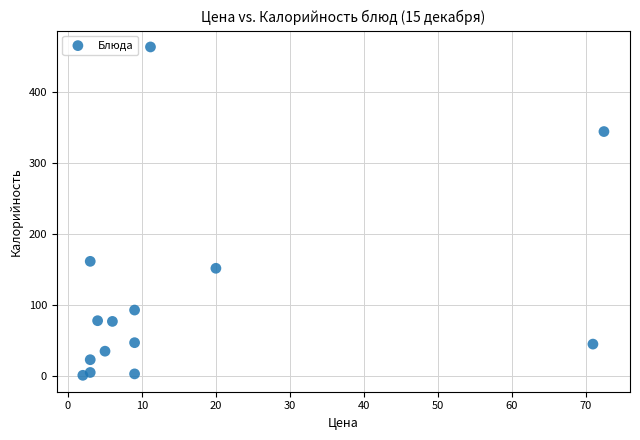

What Y value in the scatter plot is closest to 232?

161.7